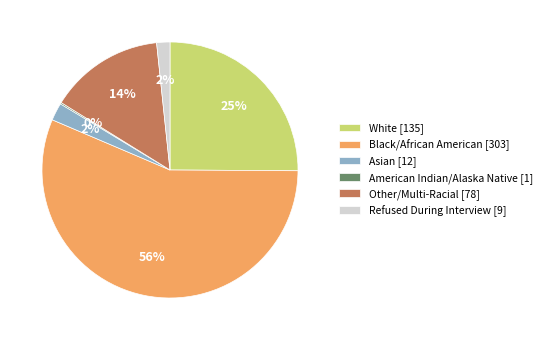

What percentage is the Other/Multi-Racial [78] slice, to the nearest percent?

14%